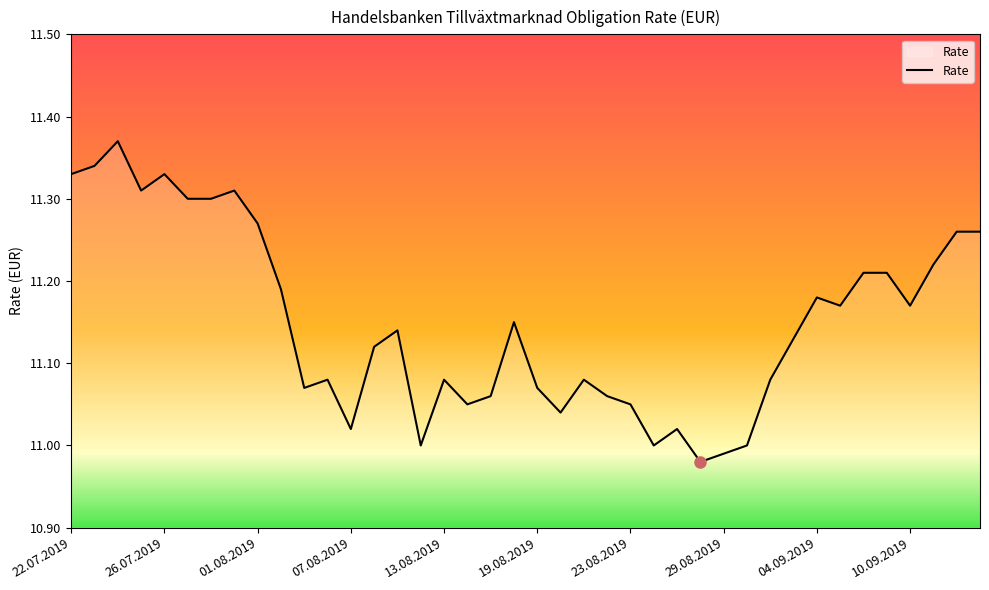

How many points are lower than both their immediate neighbors (excluding endpoints)?

10